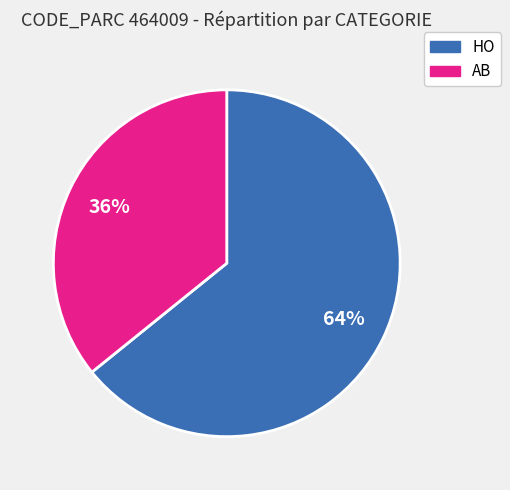

To the nearest percent, what is the difference between the HO and AB slice percentages?

28%